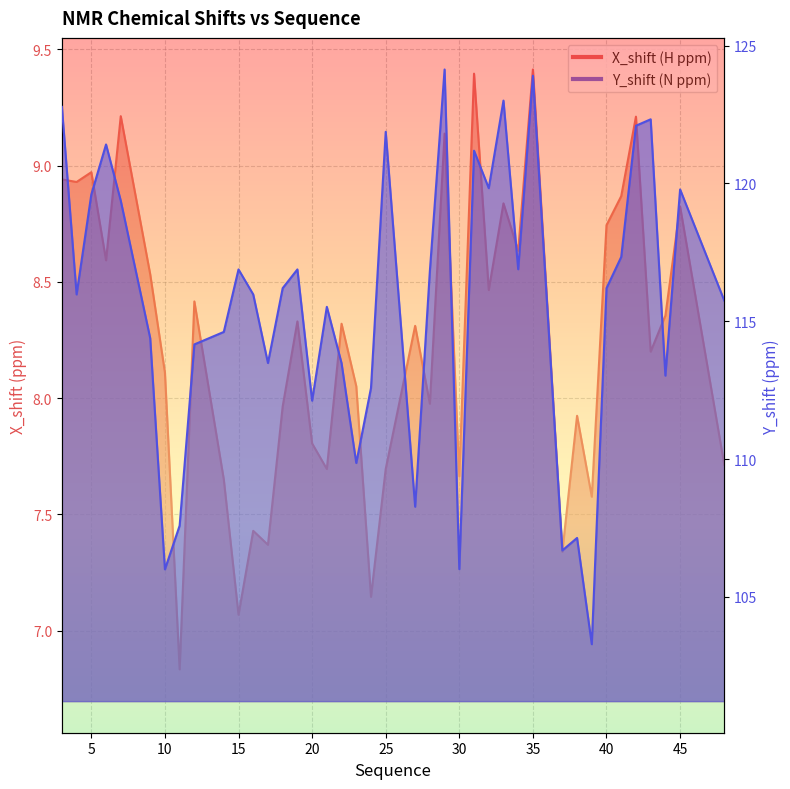

Reading right to left, what are all the values shown in this chart?

X_shift: 48=7.7	45=8.8	44=8.4	43=8.2	42=9.2	41=8.9	40=8.7	39=7.6	38=7.9	37=7.3	35=9.4	34=8.6	33=8.8	32=8.5	31=9.4	30=7.7	29=9.1	28=8.0	27=8.3	25=7.7	24=7.1	23=8.1	22=8.3	21=7.7	20=7.8	19=8.3	18=8.0	17=7.4	16=7.4	15=7.1	14=7.7	12=8.4	11=6.8	10=8.1	9=8.5	7=9.2	6=8.6	5=9.0	4=8.9	3=8.9
Y_shift: 48=115.8	45=119.8	44=113.0	43=122.3	42=122.1	41=117.3	40=116.2	39=103.3	38=107.1	37=106.7	35=123.9	34=116.9	33=123.0	32=119.8	31=121.2	30=106.0	29=124.1	28=116.8	27=108.3	25=121.9	24=112.6	23=109.9	22=113.5	21=115.5	20=112.1	19=116.9	18=116.2	17=113.5	16=116.0	15=116.9	14=114.6	12=114.2	11=107.6	10=106.0	9=114.4	7=119.4	6=121.4	5=119.6	4=116.0	3=122.8